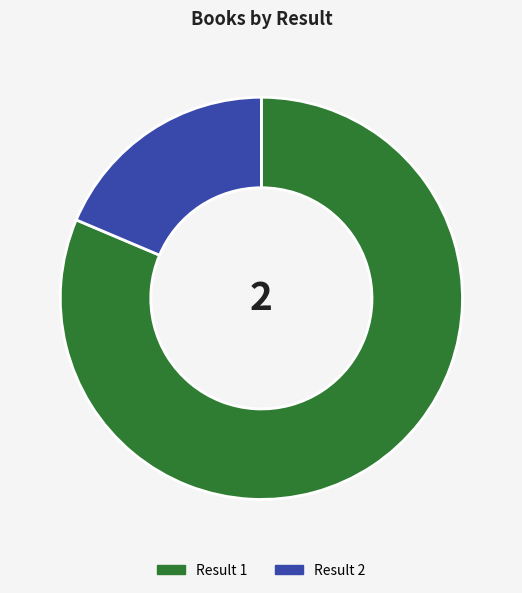

Is there a majority slice in this chart?

Yes